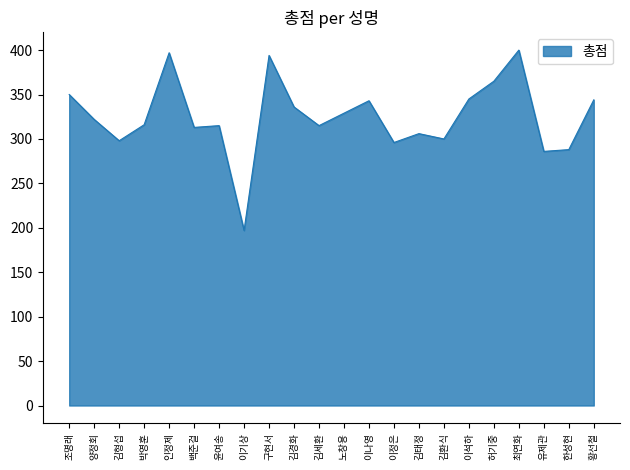

What is the maximum value shown in the chart?

400